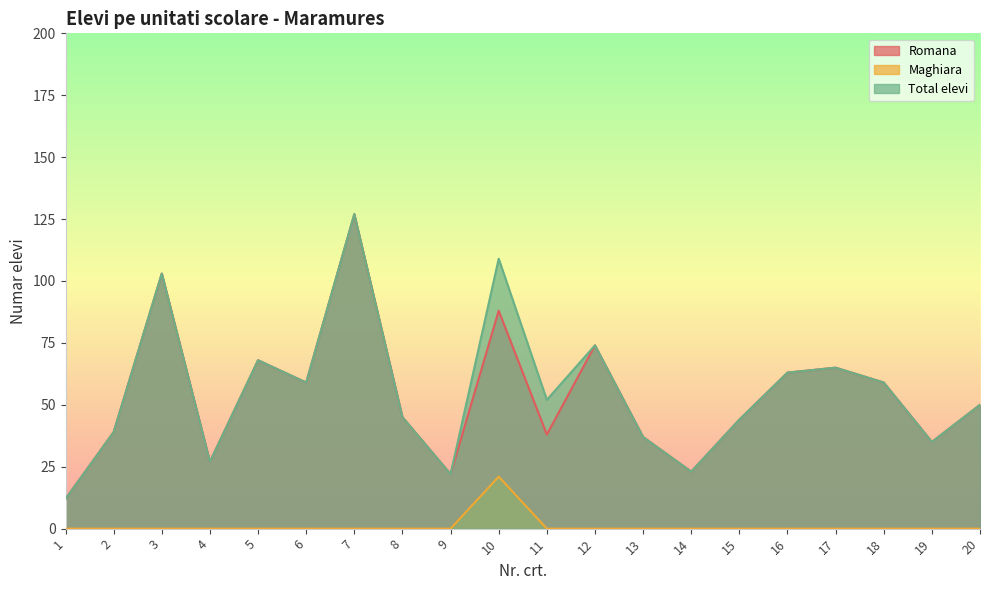

True or false: Romana has a value of 23 at 19.

False